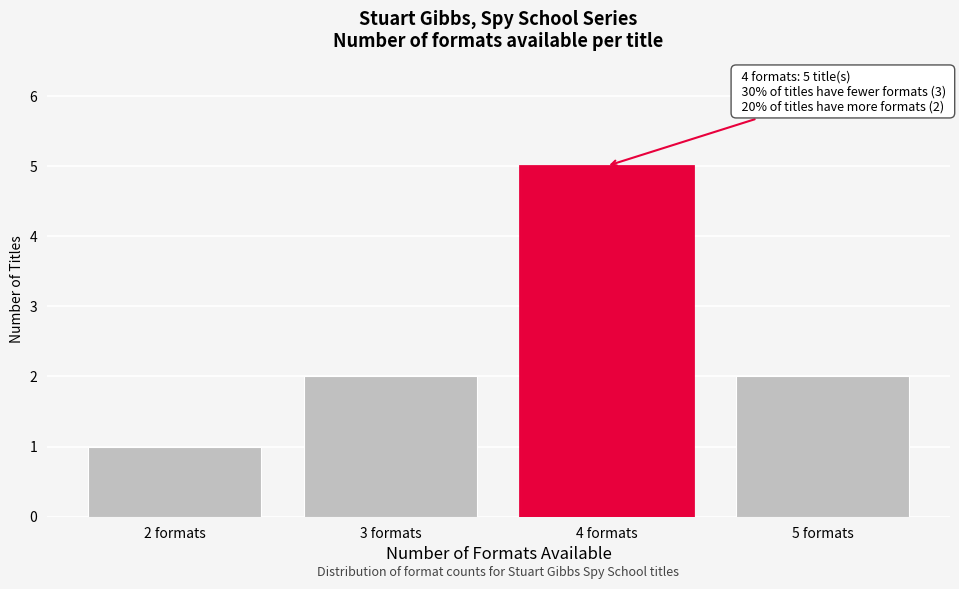

Reading left to right, what are all the values shown in this chart?

2 formats=1	3 formats=2	4 formats=5	5 formats=2